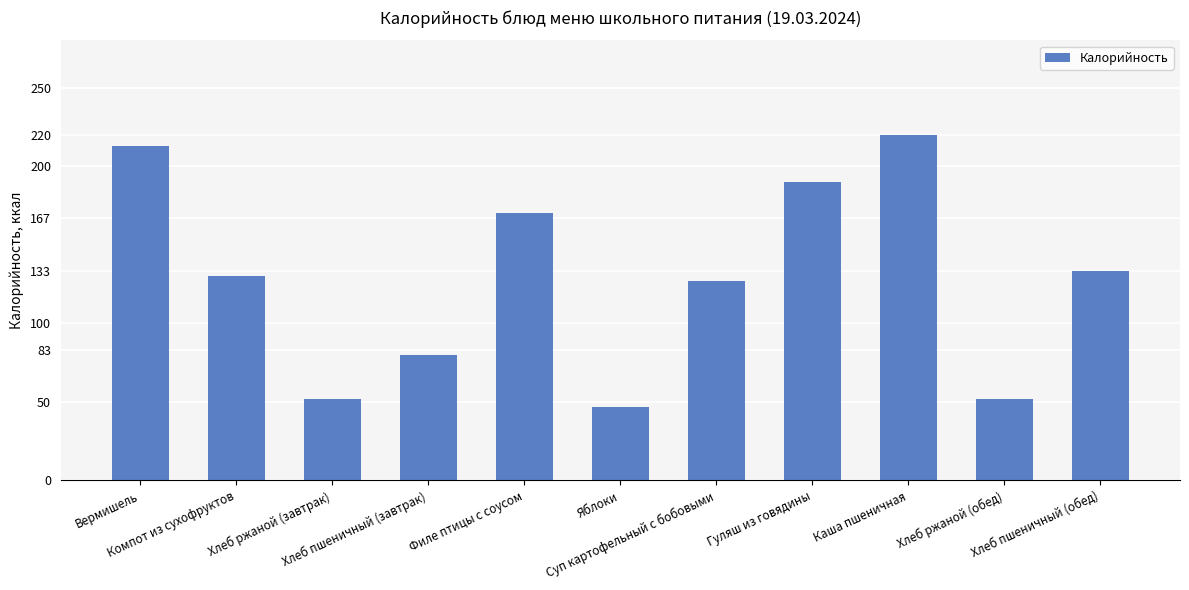

What is the greatest value displayed?

220